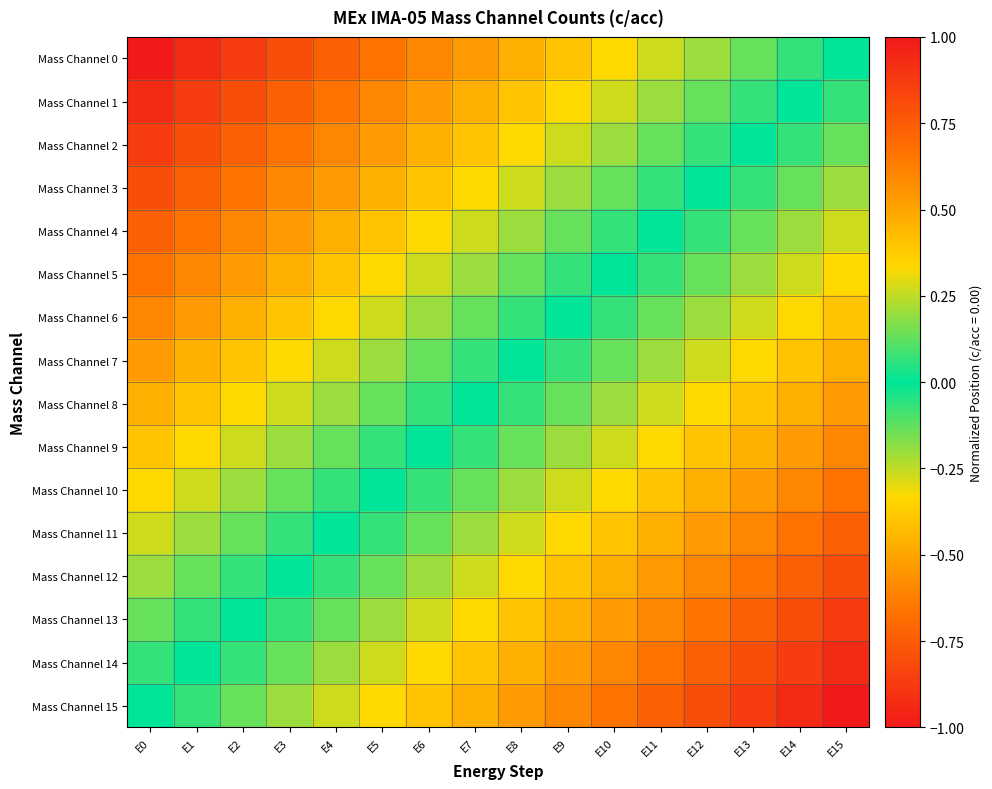

What is the maximum value shown in the chart?

1.0